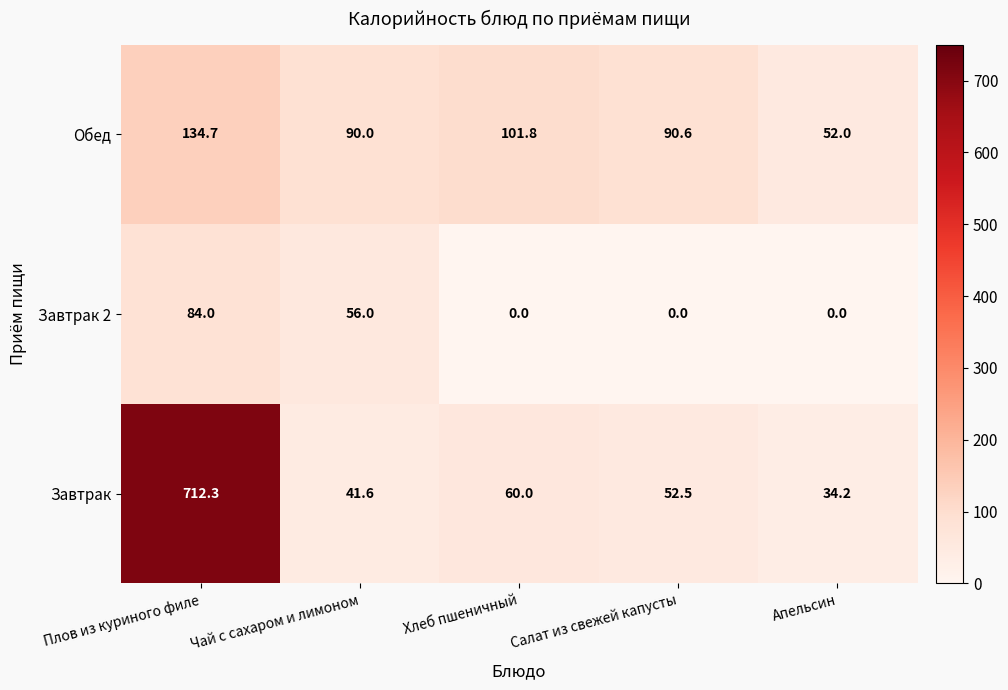

What is the total value across all series at Апельсин?

86.2